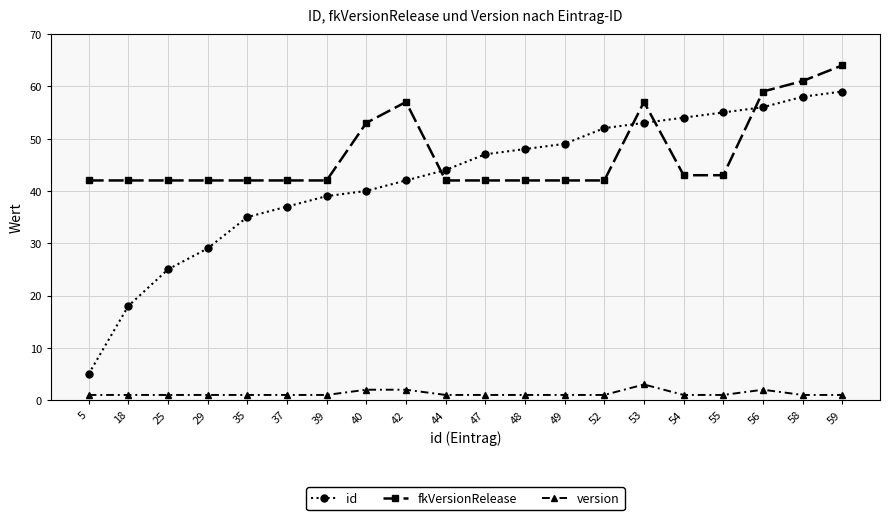

Which series has the largest total across all categories?

fkVersionRelease